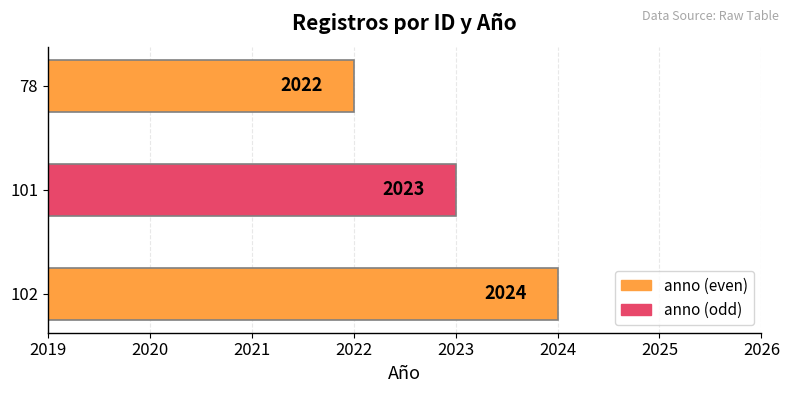

What is the difference between the second highest and minimum values?

1